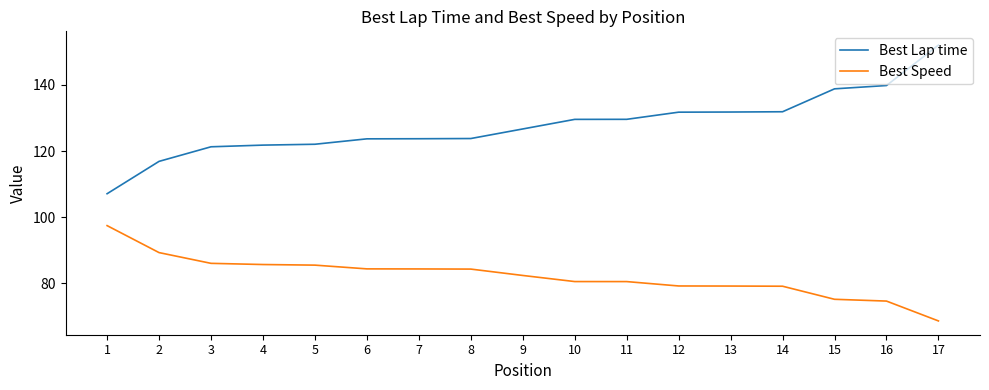

What is the difference between the maximum and second lowest values in the Best Speed series?

22.8